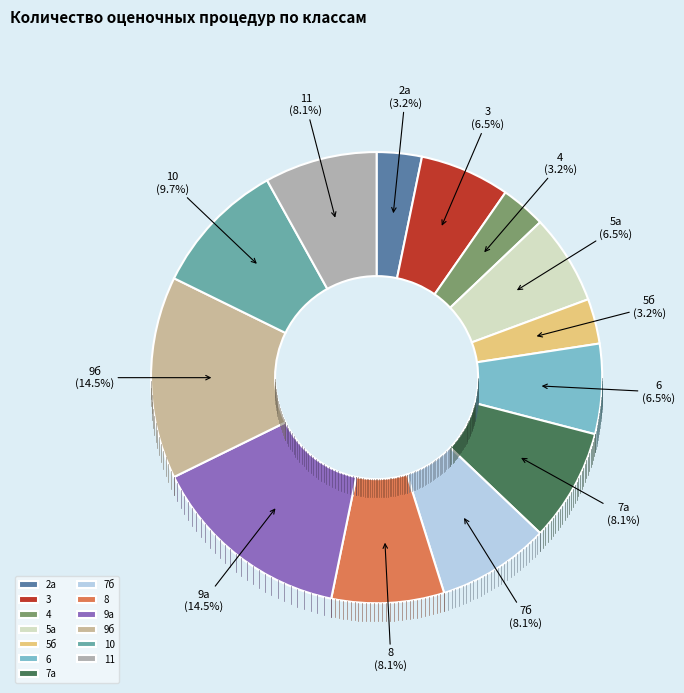

The 7б slice represents 8% of the pie. True or false?

True